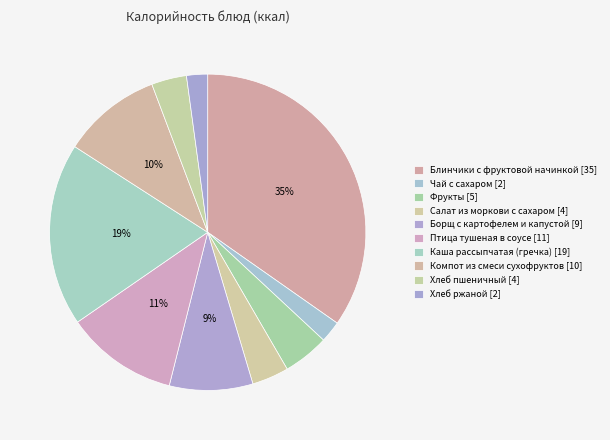

How many segments does this pie chart have?

10